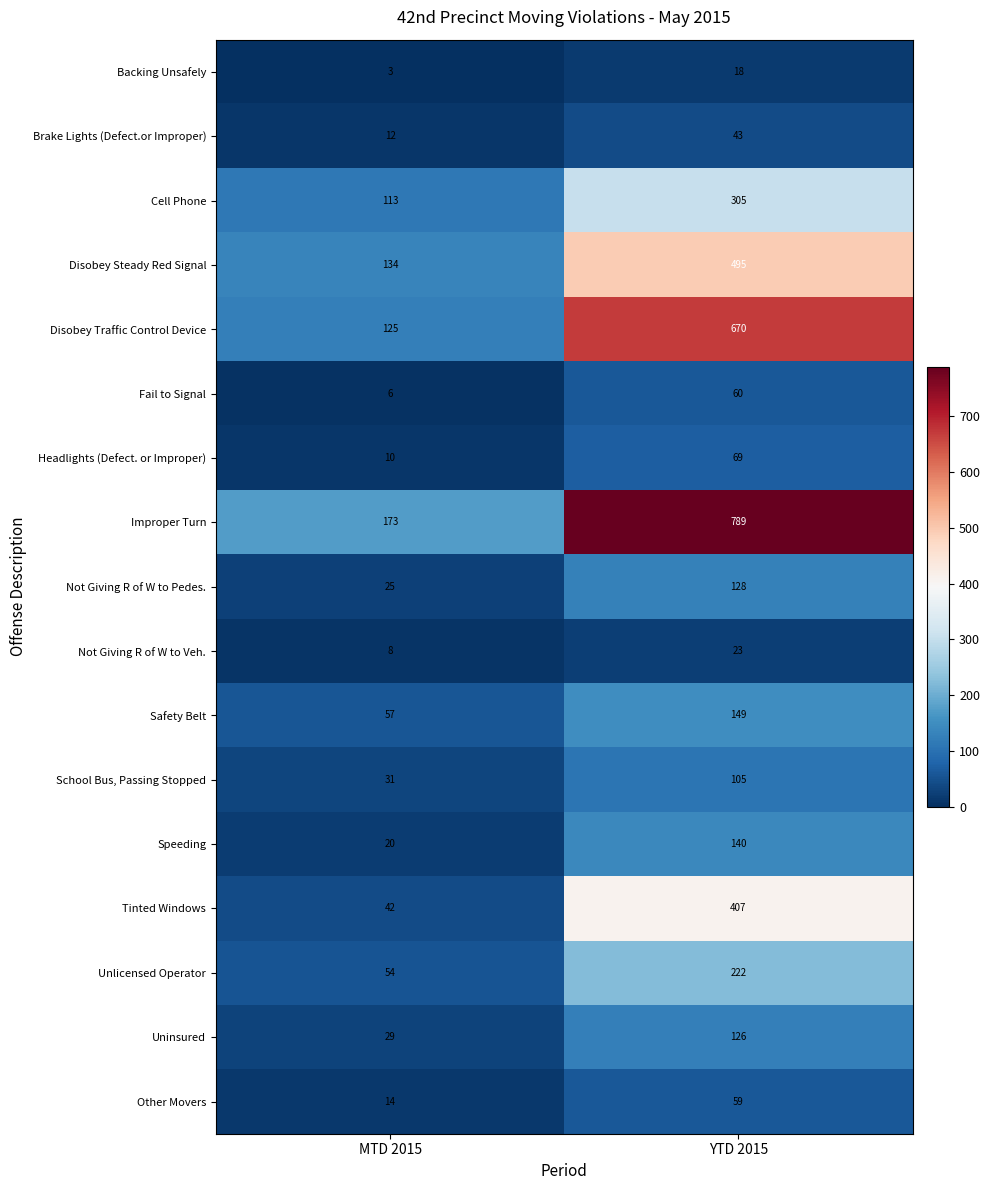

What is the spread (max minus min) of values at YTD 2015?

771